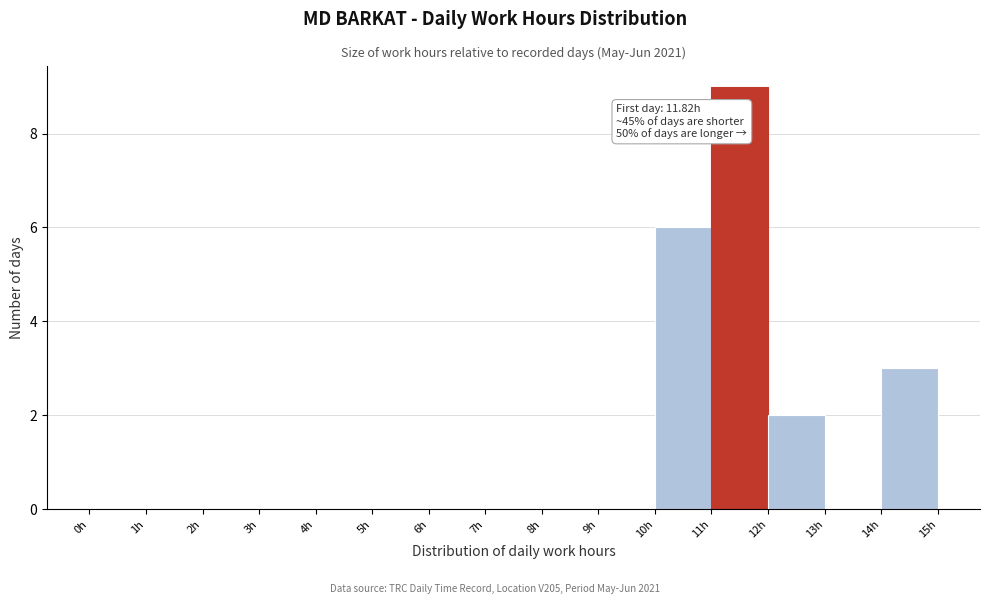

Which range on the x-axis has the tallest bar?

11 to 12